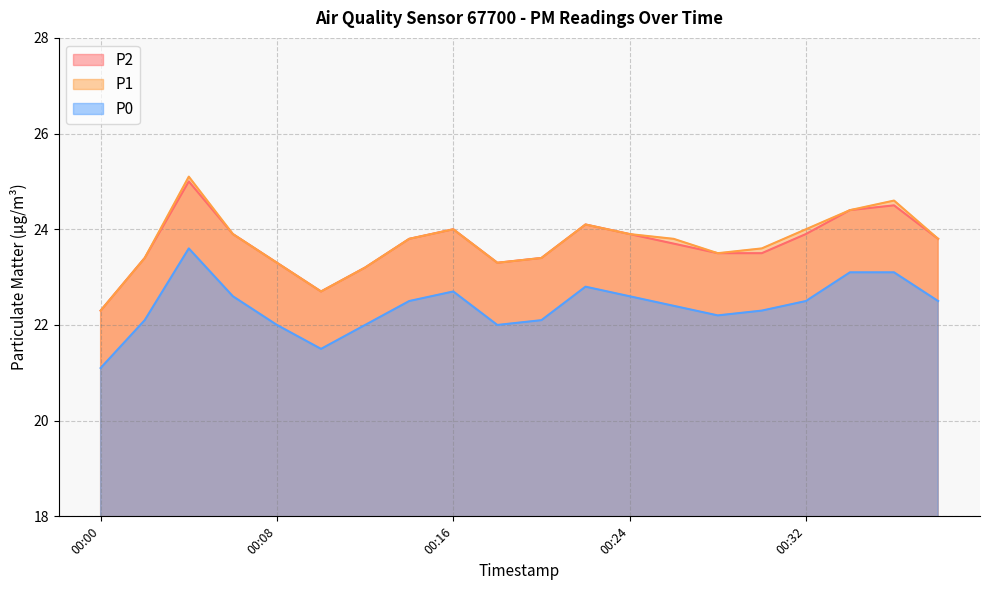

True or false: P2 and P0 intersect in this chart.

False